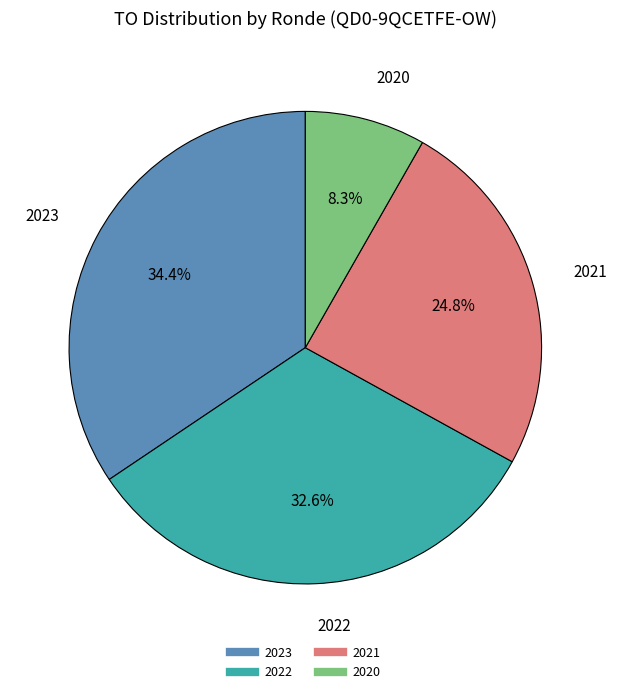

Does any single category account for the majority?

No